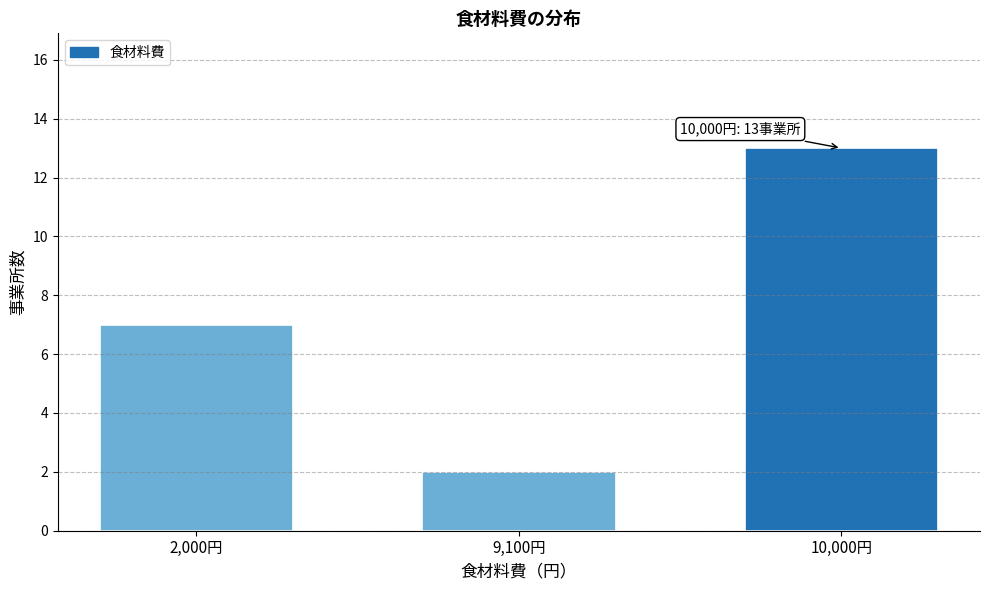

Reading left to right, what are all the values shown in this chart?

2,000円=7	9,100円=2	10,000円=13